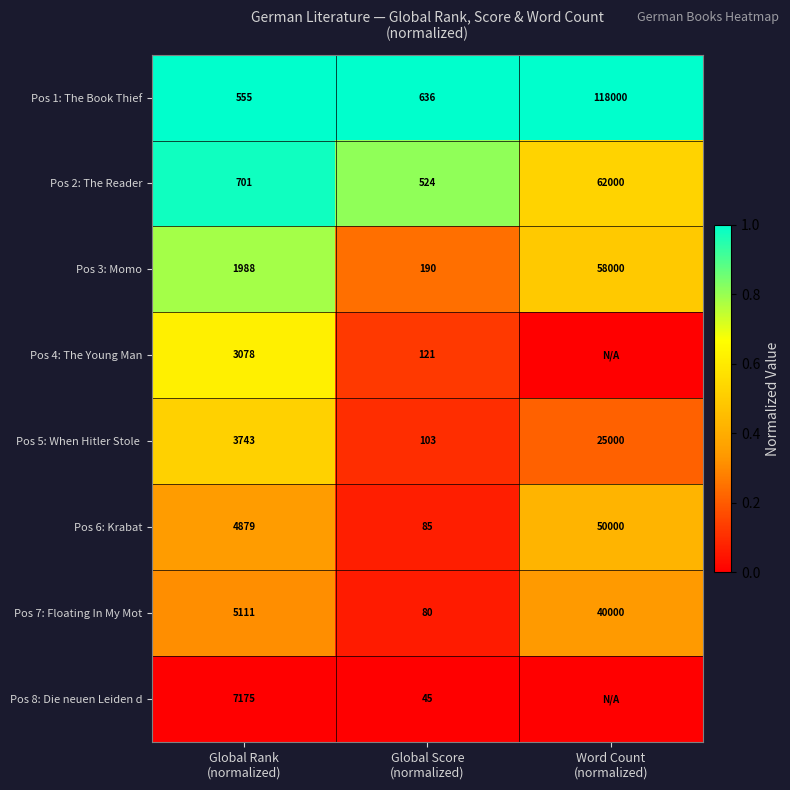

What is the sum of all Pos 7: Floating In My Mot values?

45191